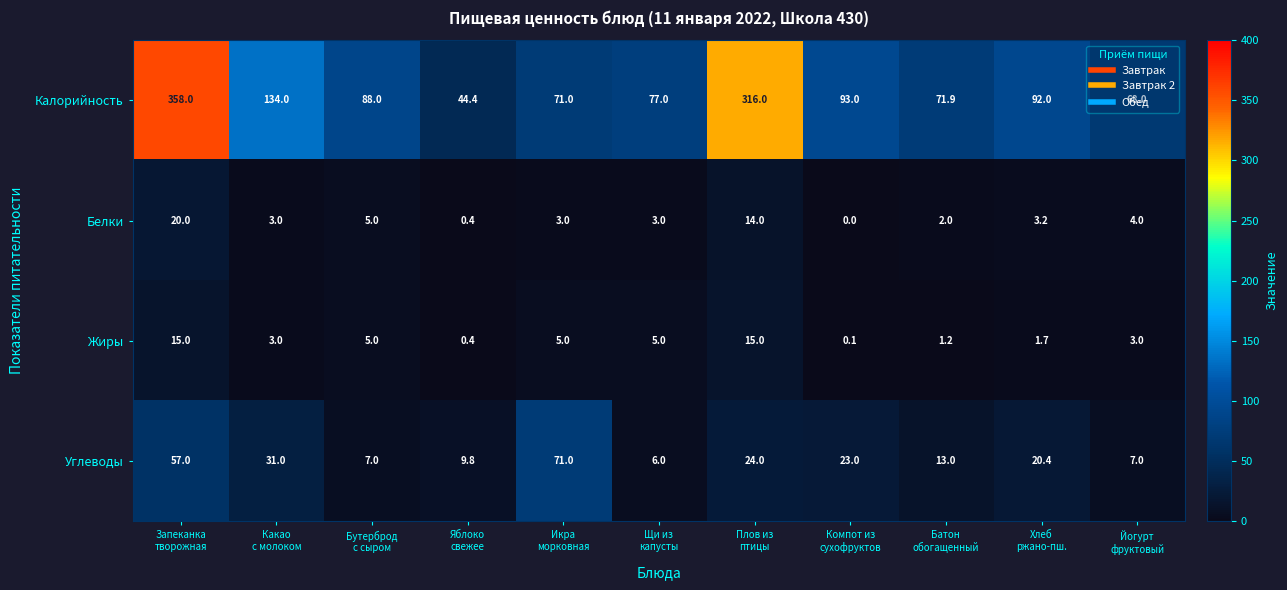

Which label corresponds to the smallest value in the chart?

Компот из
сухофруктов